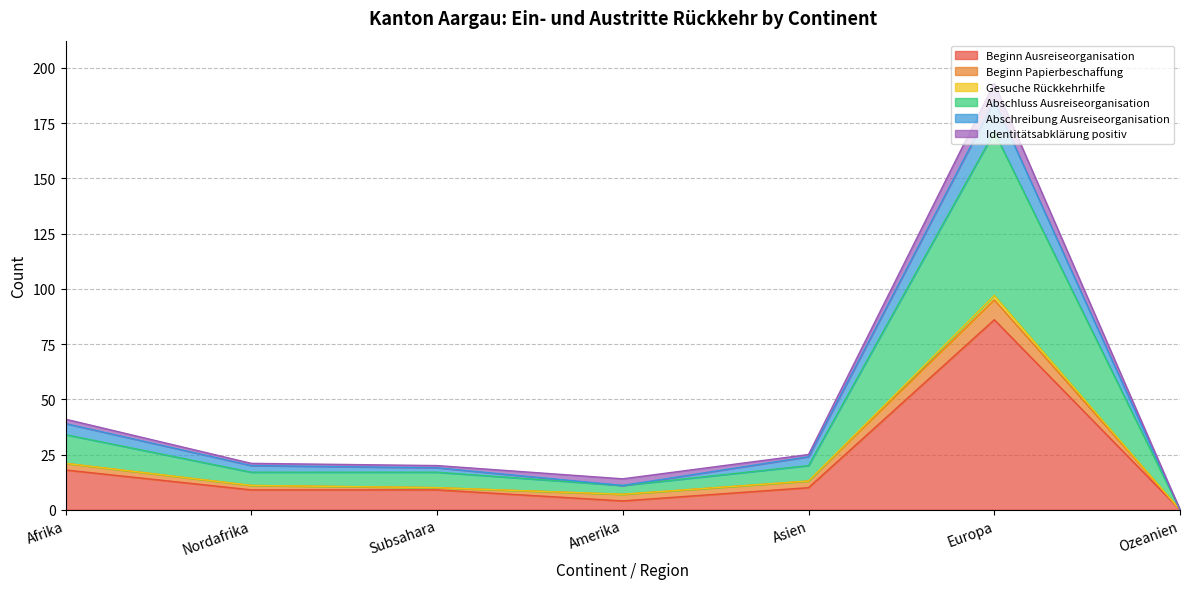

At which category does Gesuche Rückkehrhilfe reach its first local peak?

Europa